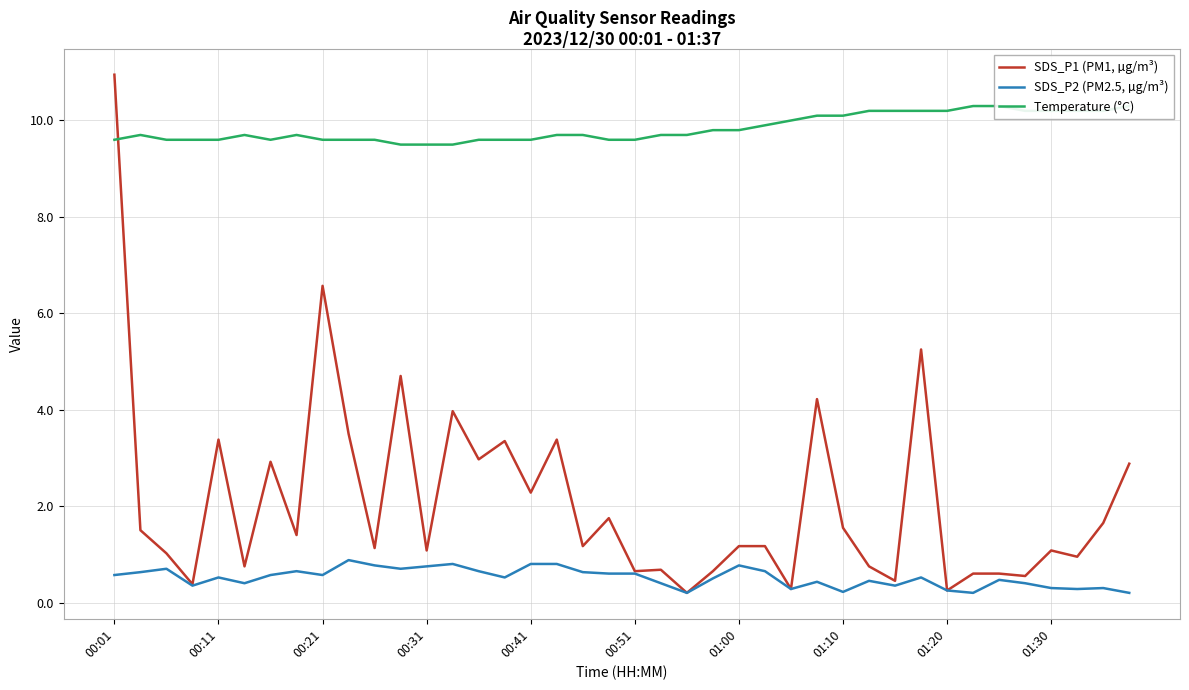

The SDS_P2 (PM2.5, µg/m³) series shows 0.6 at 00:01. True or false?

True